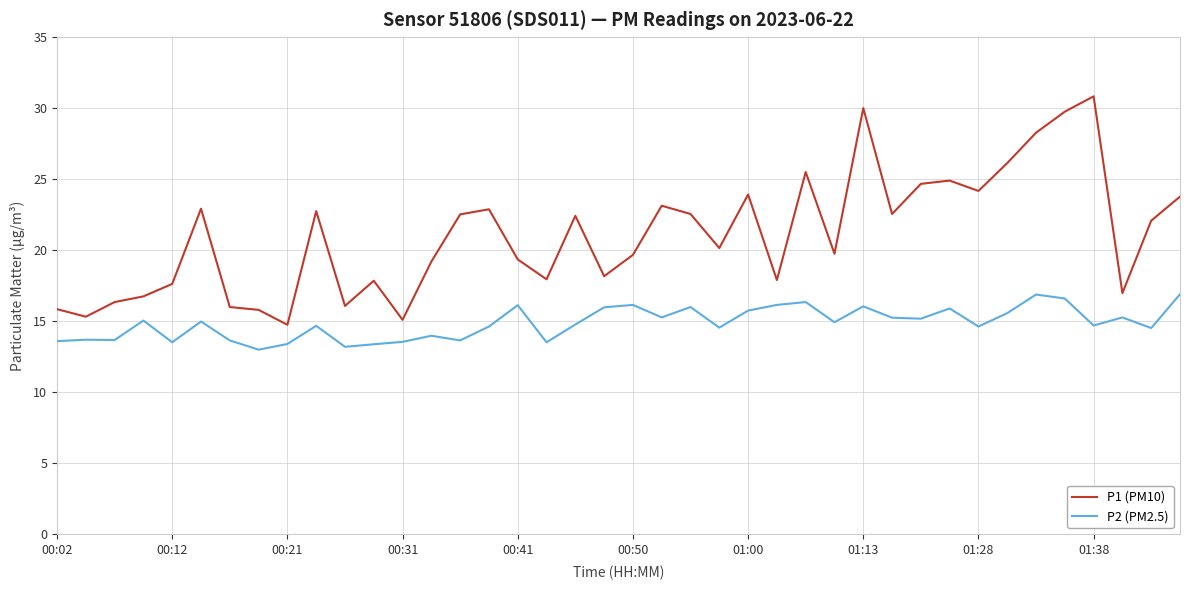

What is the difference between the maximum and minimum values in the P1 (PM10) series?

16.1